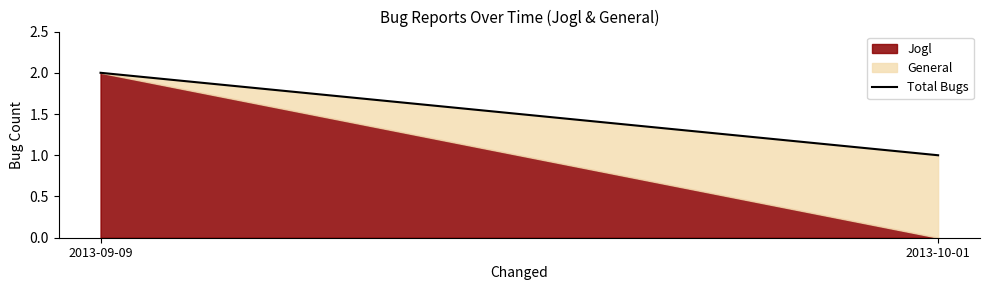

What is the label of the 2nd point from the right?

2013-09-09